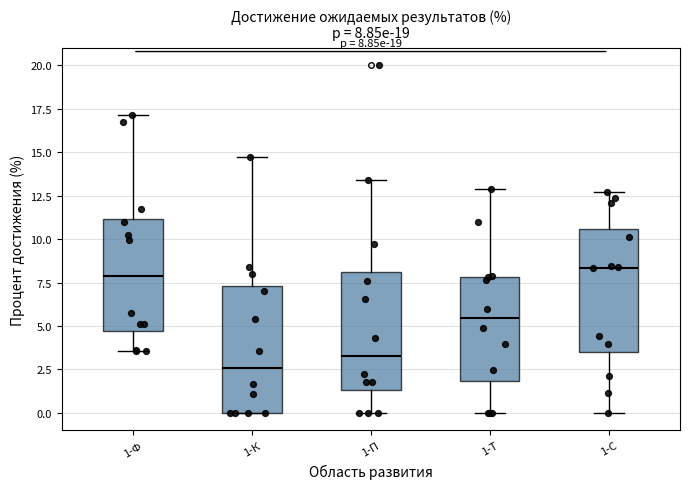

Which box has the lowest median line?

1-К